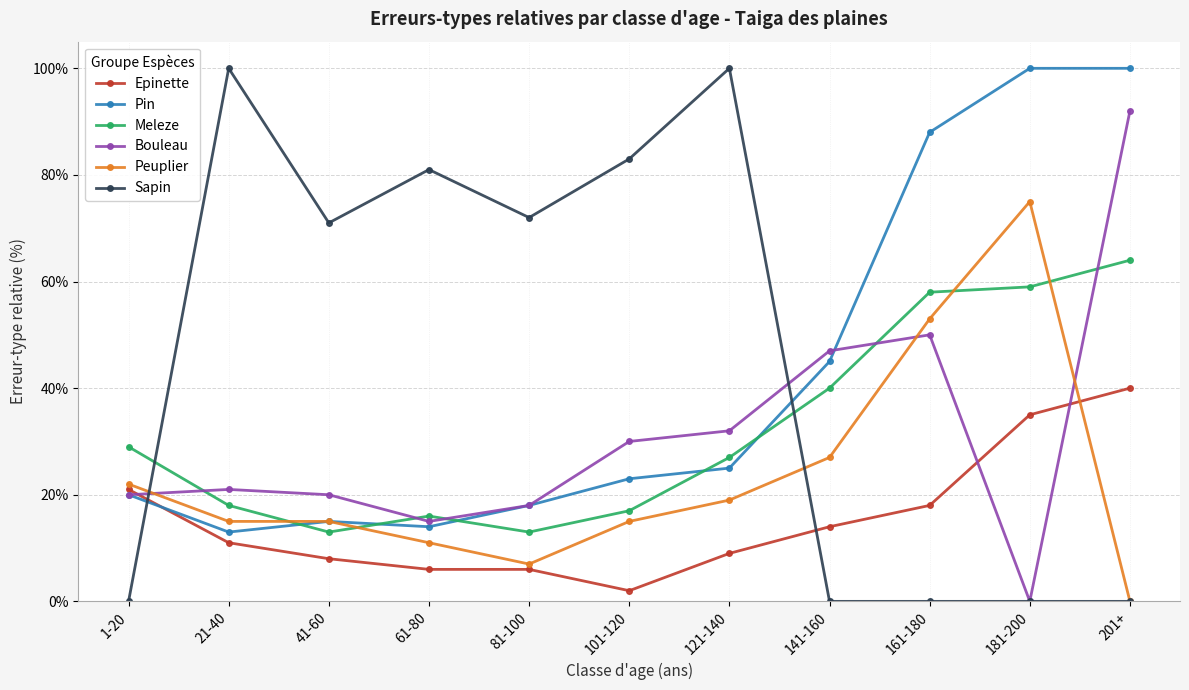

At which label is Bouleau closest to 46?

141-160